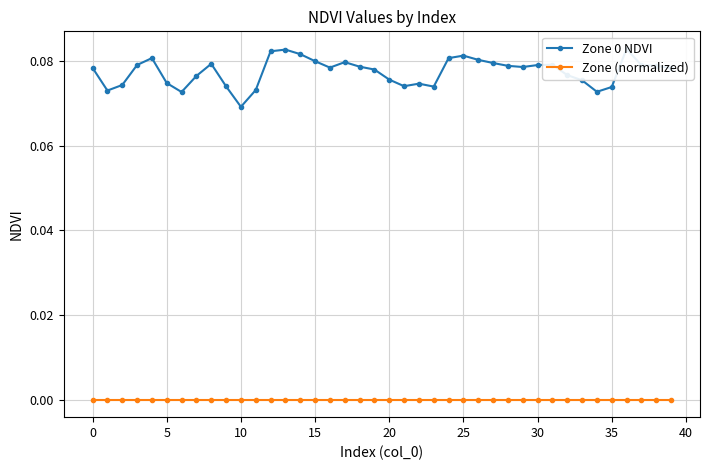

Which series changed the most between 15 and 22?

Zone 0 NDVI